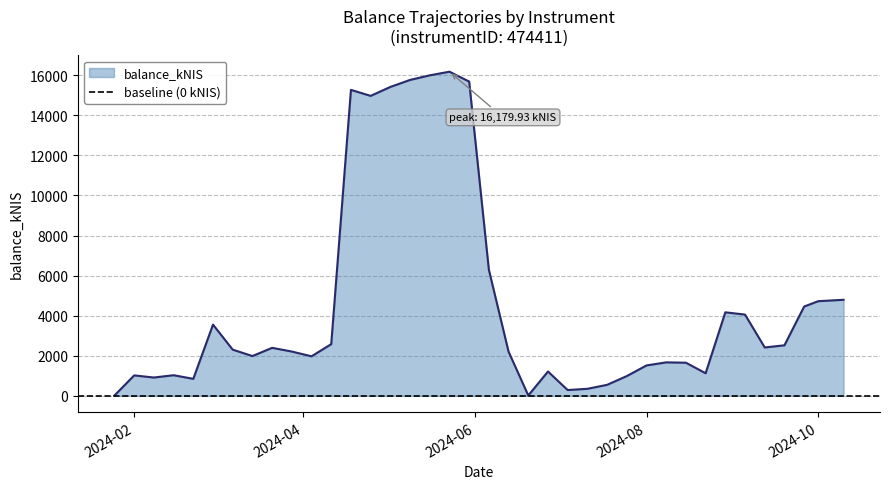

True or false: the data shows 487.7 at 2024-07-04.

False